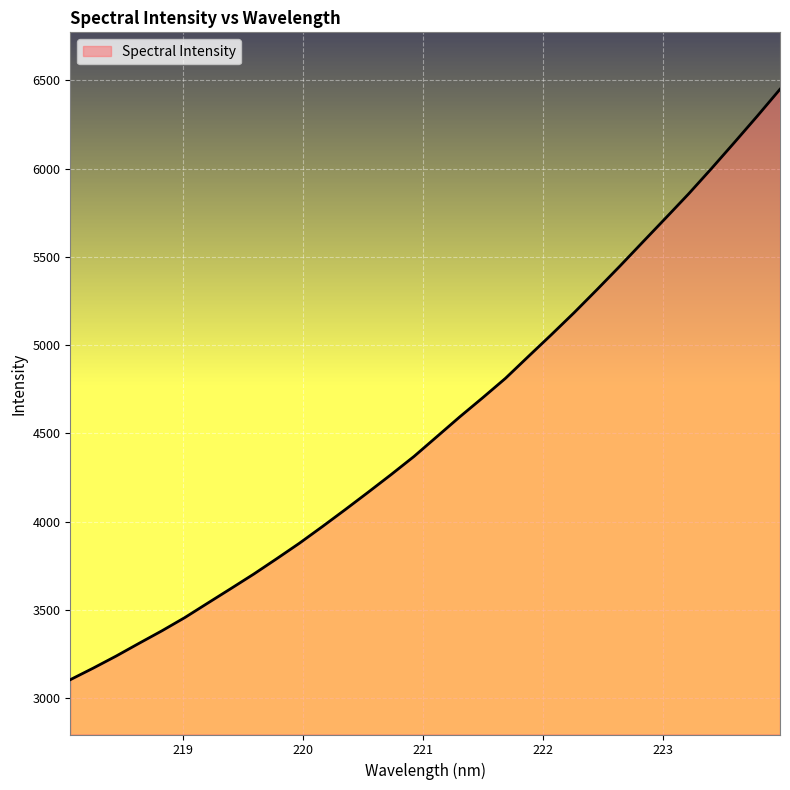

What is the greatest value displayed?

6450.2